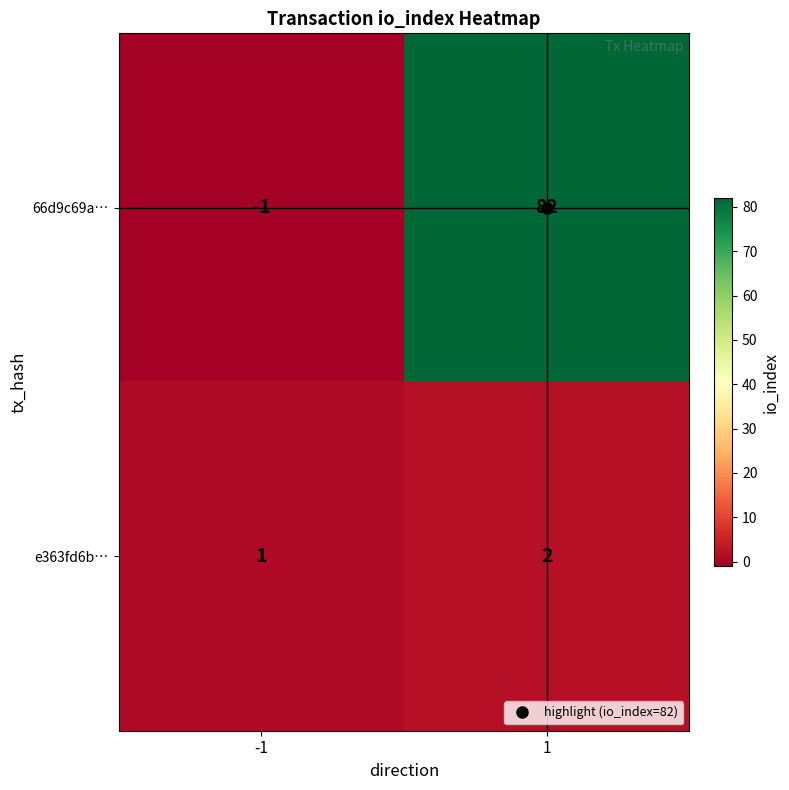

What is the smallest value displayed?

-1